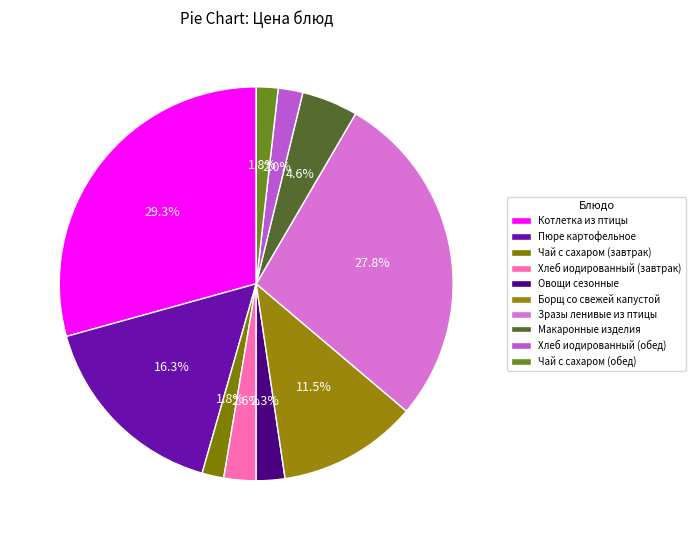

How many slices are in this pie chart?

10